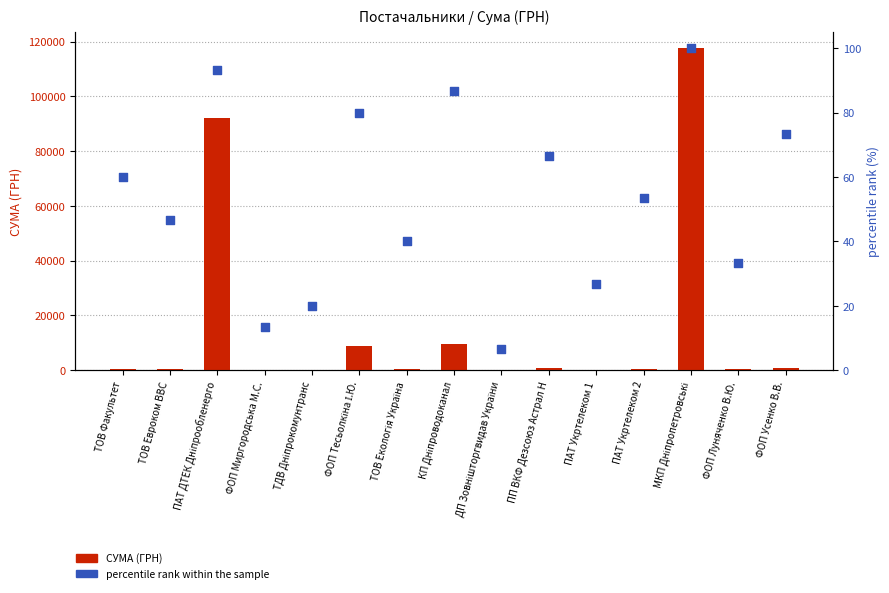

Is the value of percentile rank within the sample at ФОП Тесьолкіна І.Ю. greater than the value of СУМА (ГРН) at ПАТ ДТЕК Дніпрообленерго?

No